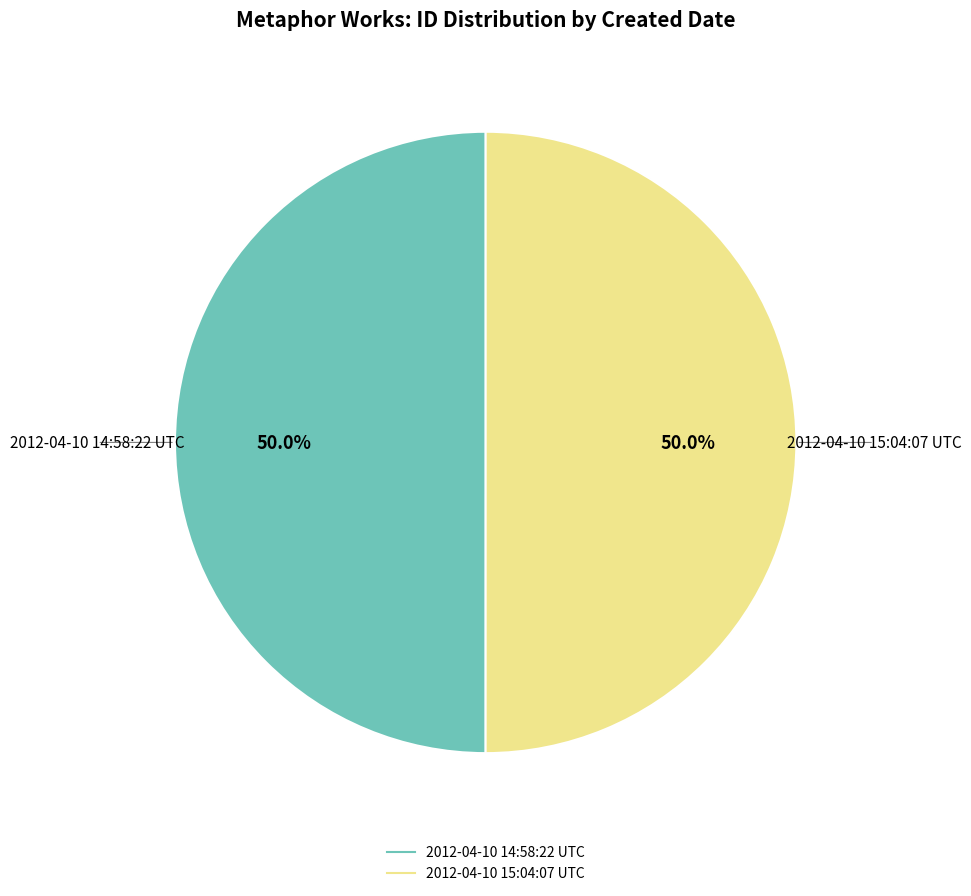

Combined, what portion of the pie is 2012-04-10 15:04:07 UTC and 2012-04-10 14:58:22 UTC?

100.0%